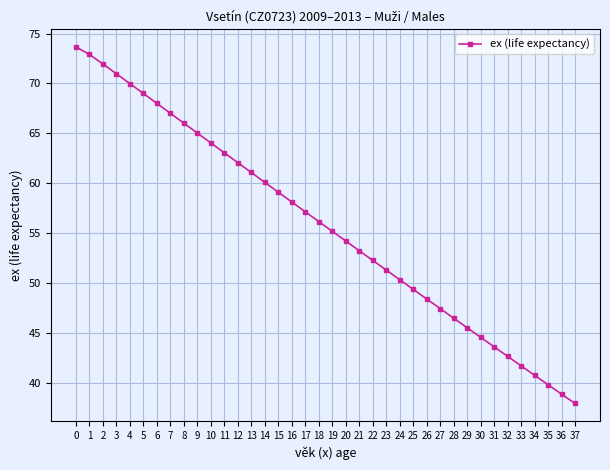

What is the change in value from 10 to 26?

-15.6